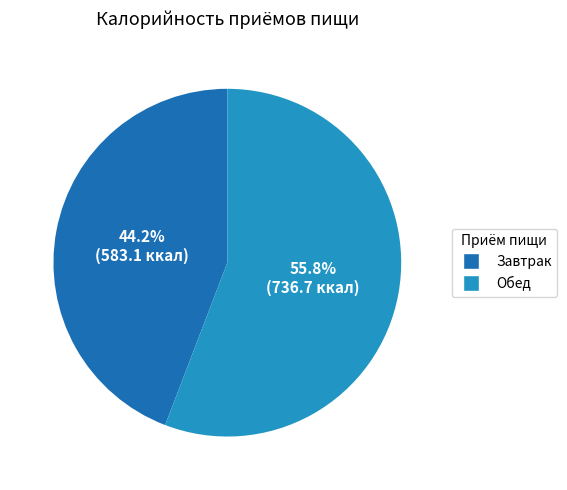

To the nearest percent, what is the combined percentage of Завтрак and Обед?

100%